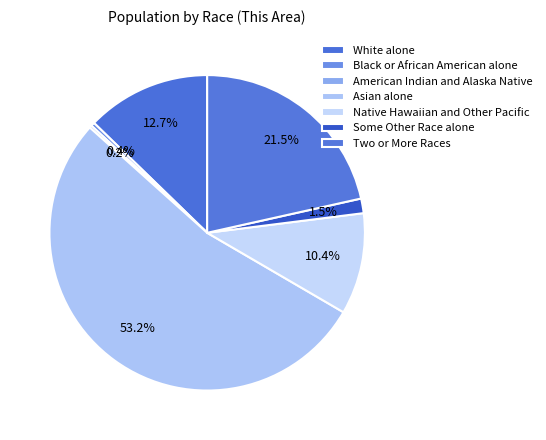

Which category has the biggest portion of the pie?

Asian alone